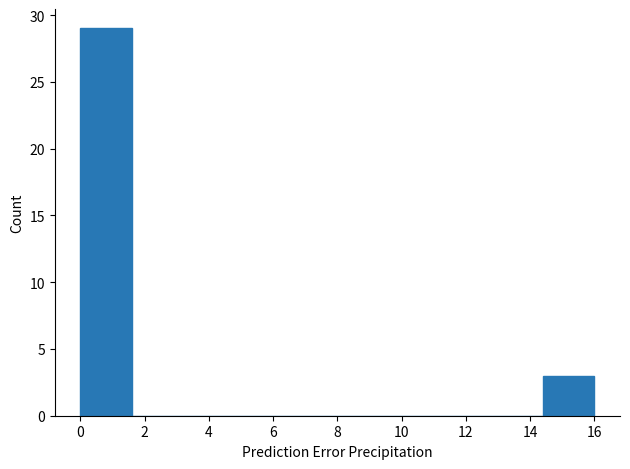

How tall is the bar that spans 0.0 to 1.6 on the x-axis? The values are not printed on the chart, so give them approximately, as read against the axis.

29